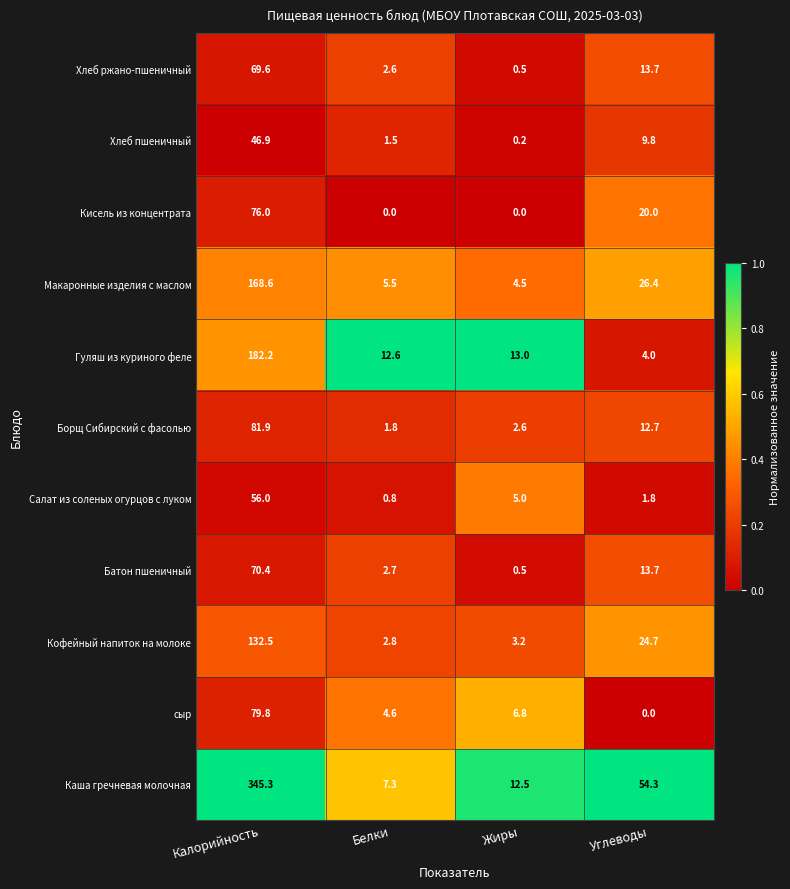

Which series has the largest total across all categories?

Каша гречневая молочная